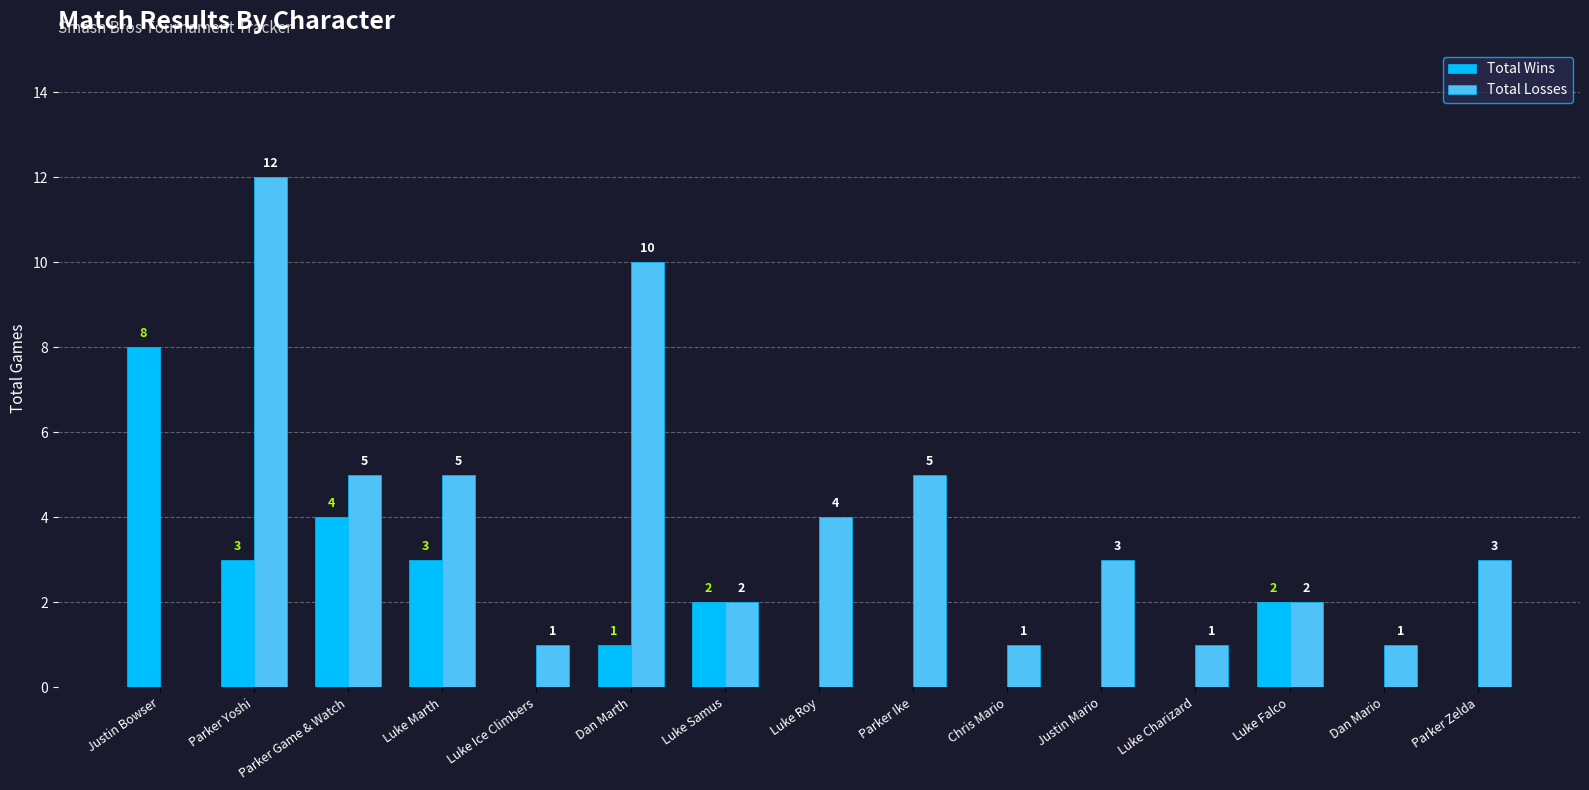

What is the difference between the Total Losses values at Dan Marth and Luke Charizard?

9